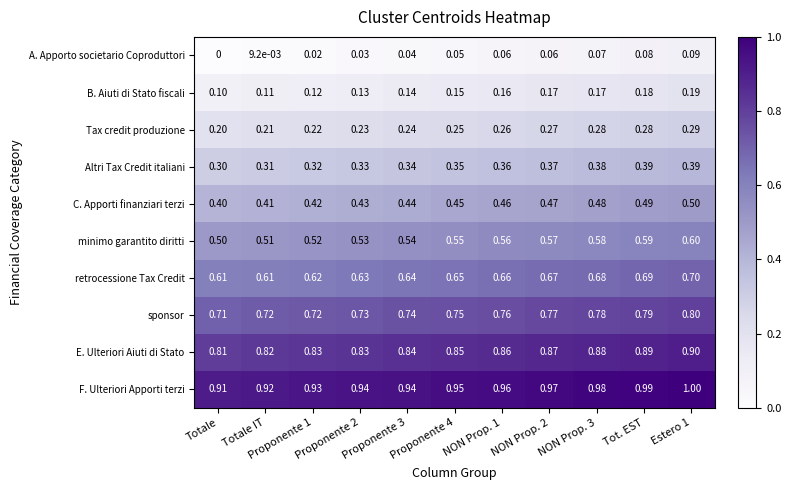

At Totale IT, list the series in order from smallest to largest.

A. Apporto societario Coproduttori, B. Aiuti di Stato fiscali, Tax credit produzione, Altri Tax Credit italiani, C. Apporti finanziari terzi, minimo garantito diritti, retrocessione Tax Credit, sponsor, E. Ulteriori Aiuti di Stato, F. Ulteriori Apporti terzi